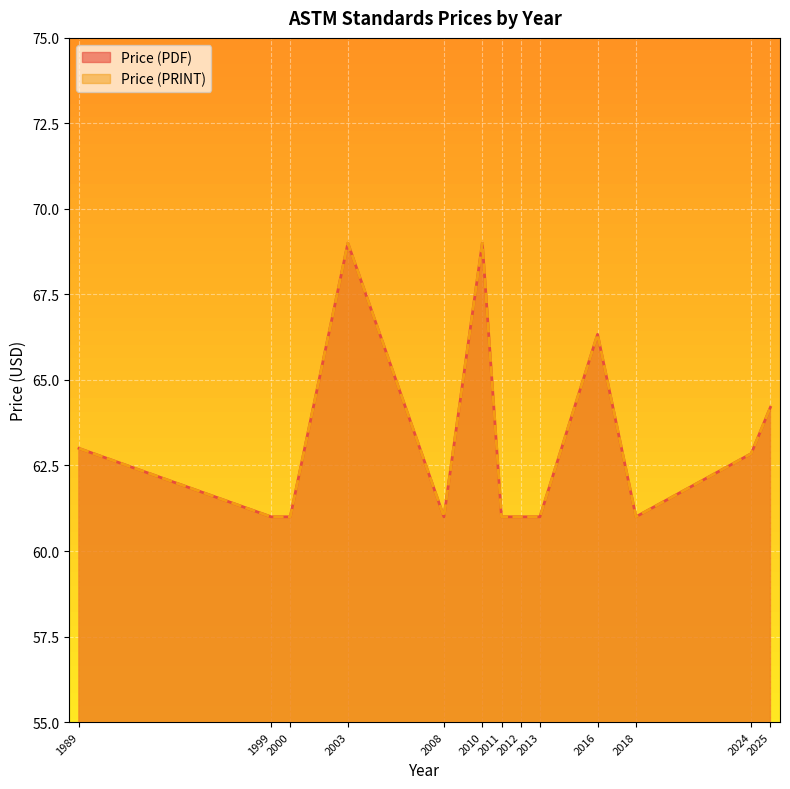

True or false: Price (PDF) has more than 1 interior local peaks.

True